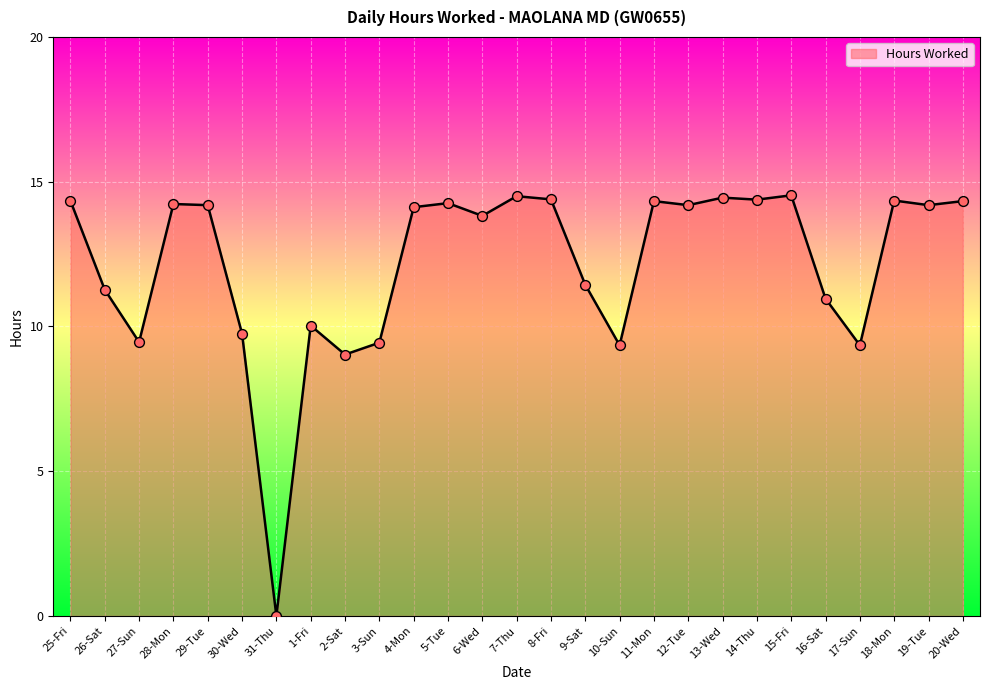

What is the change in value from 13-Wed to 17-Sun?

-5.1